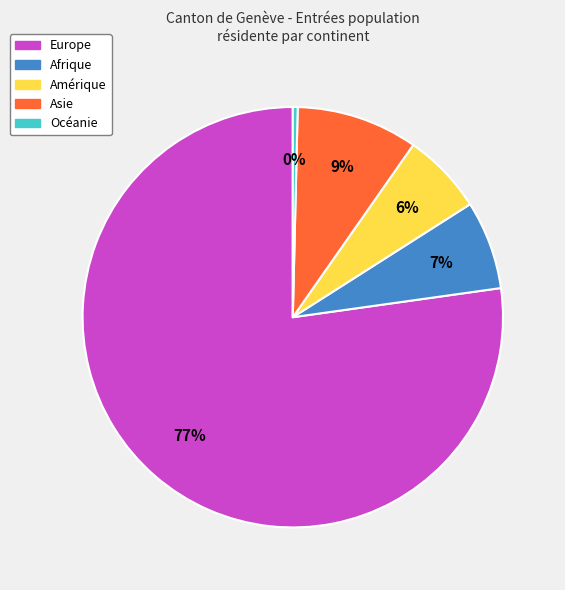

Is it true that Asie is 1% of the pie?

False